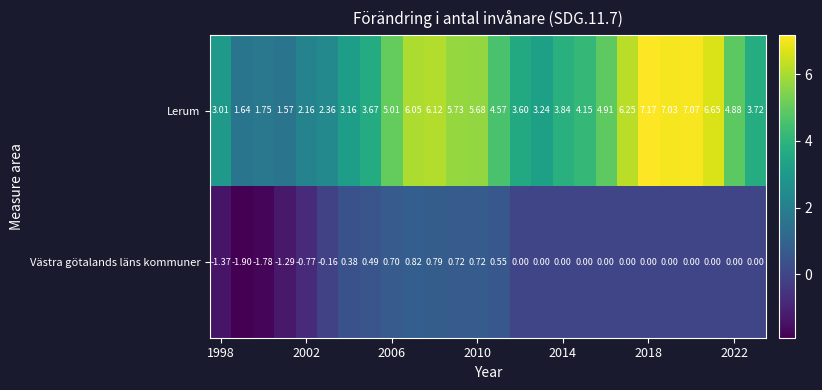

Rank the series by their average value, from highest to lowest.

Lerum, Västra götalands läns kommuner